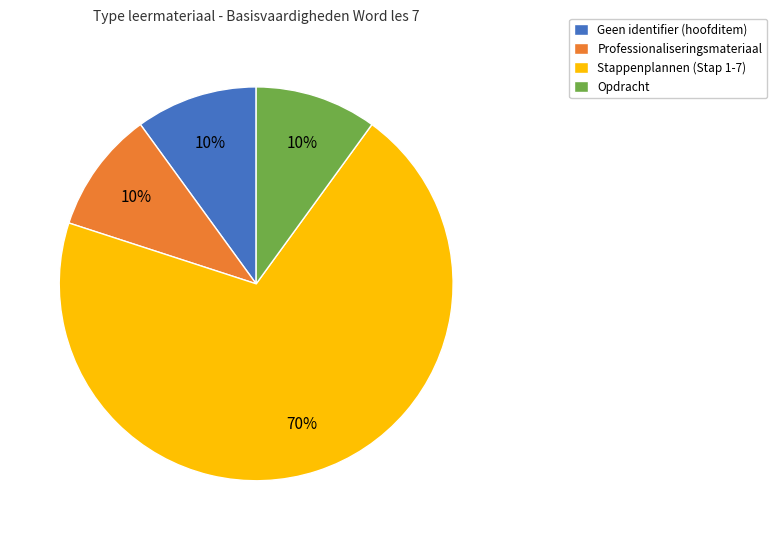

Combined, do Stappenplannen (Stap 1-7) and Professionaliseringsmateriaal account for over 50%?

Yes